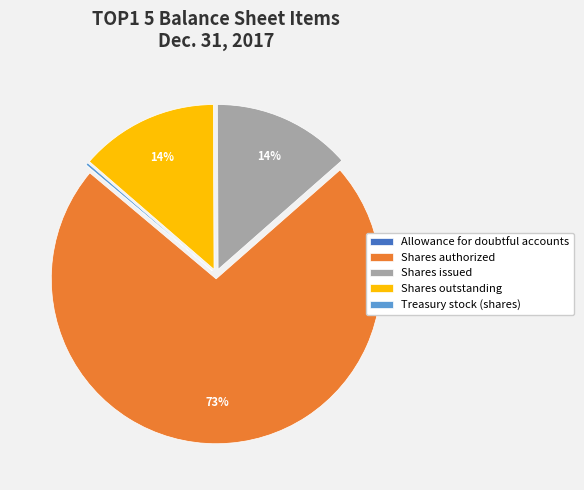

Is there any slice that represents more than half of the pie?

Yes